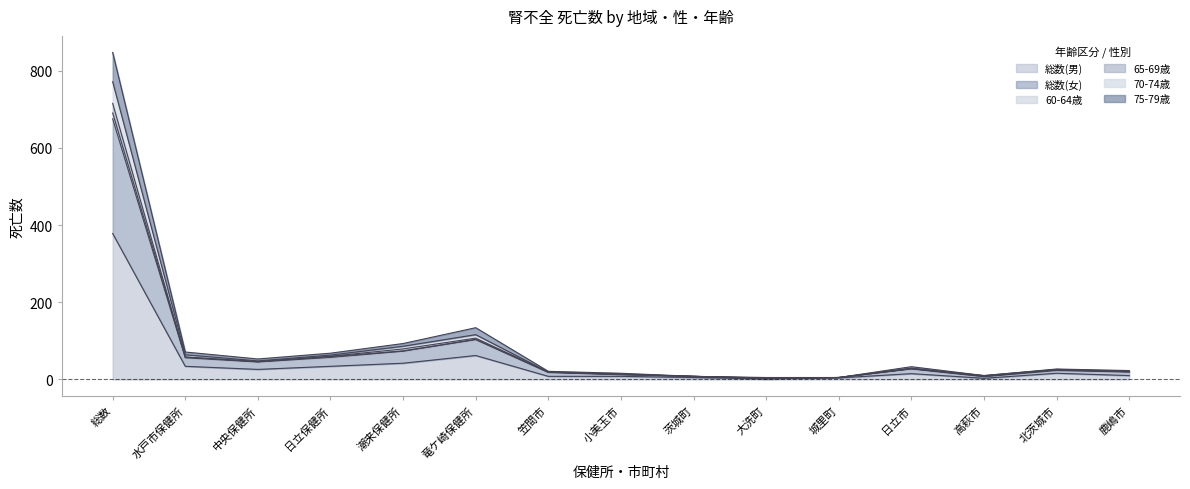

The 75-79歳 series shows 7 at 高萩市. True or false?

True